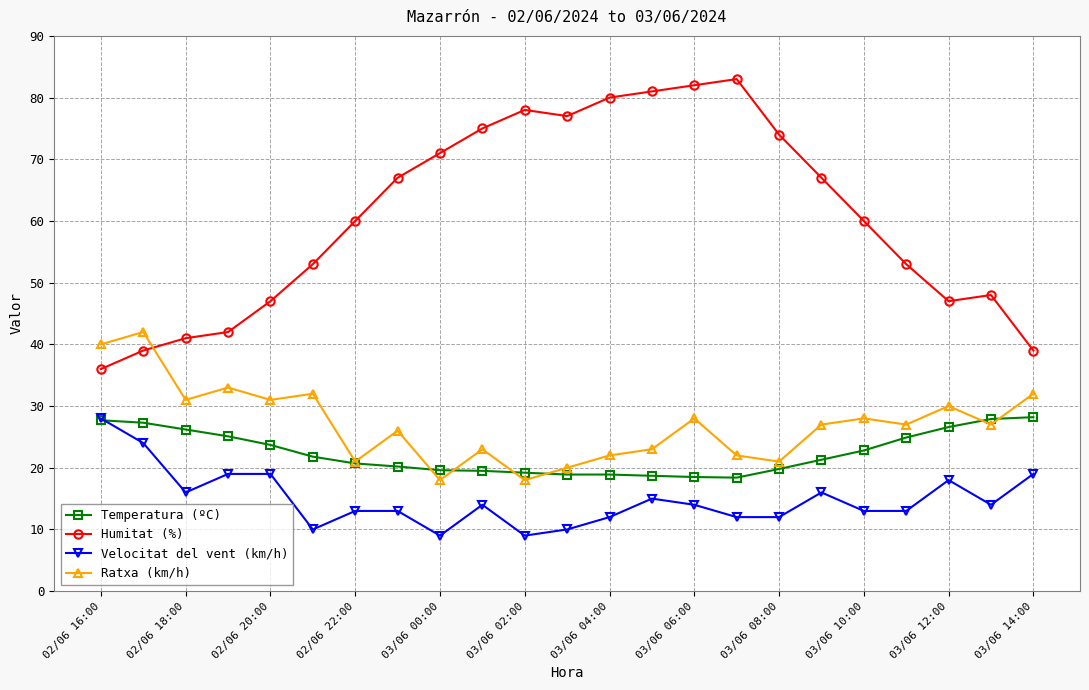

What is the difference between the maximum and second lowest values in the Humitat (%) series?

44.0